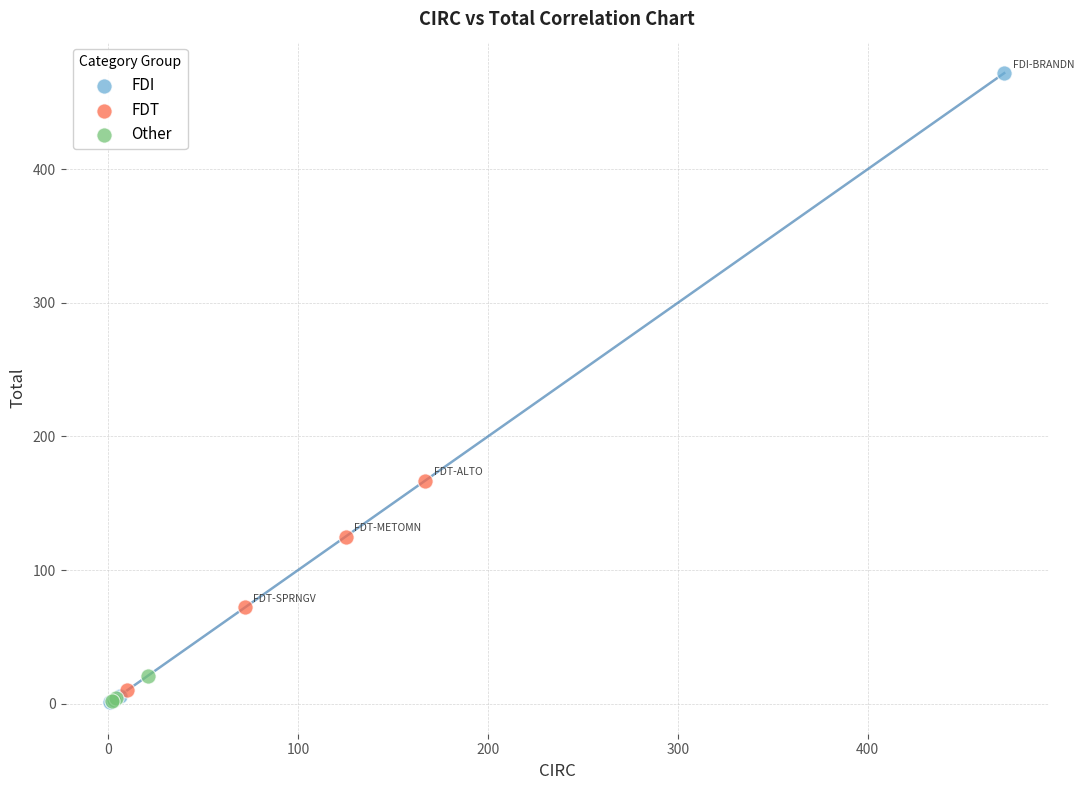

Which series contains the highest Y value?

FDI